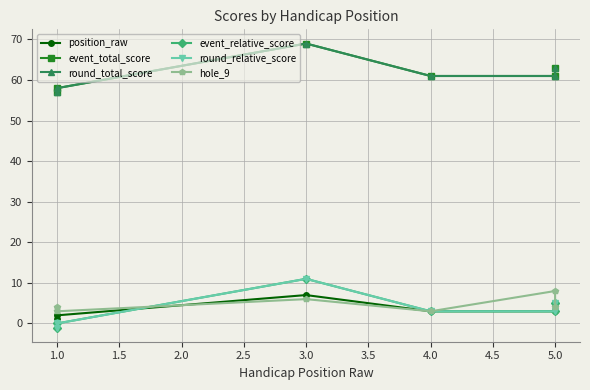

What is the average value of the position_raw series?

4